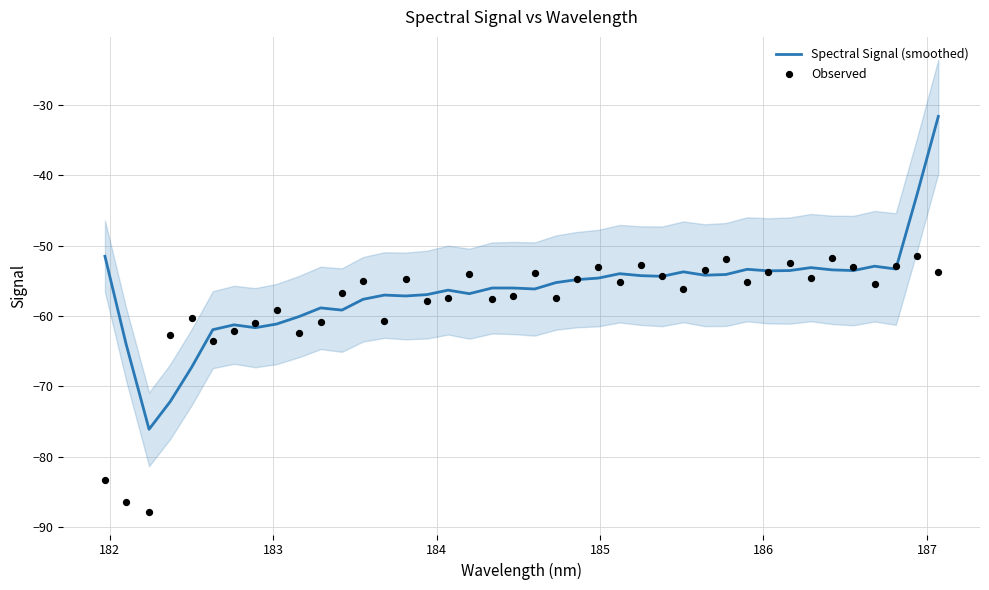

At how many categories does at least one series exceed -71?

39